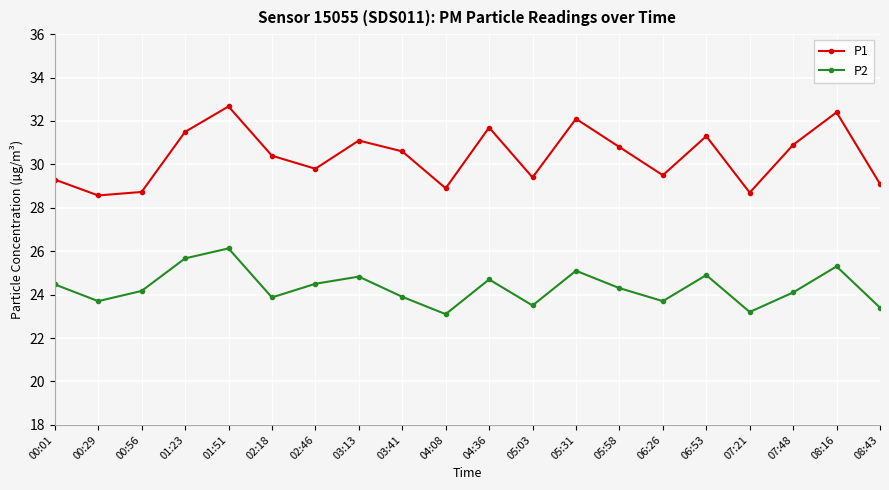

At which category does the chart reach its peak across all series?

01:51